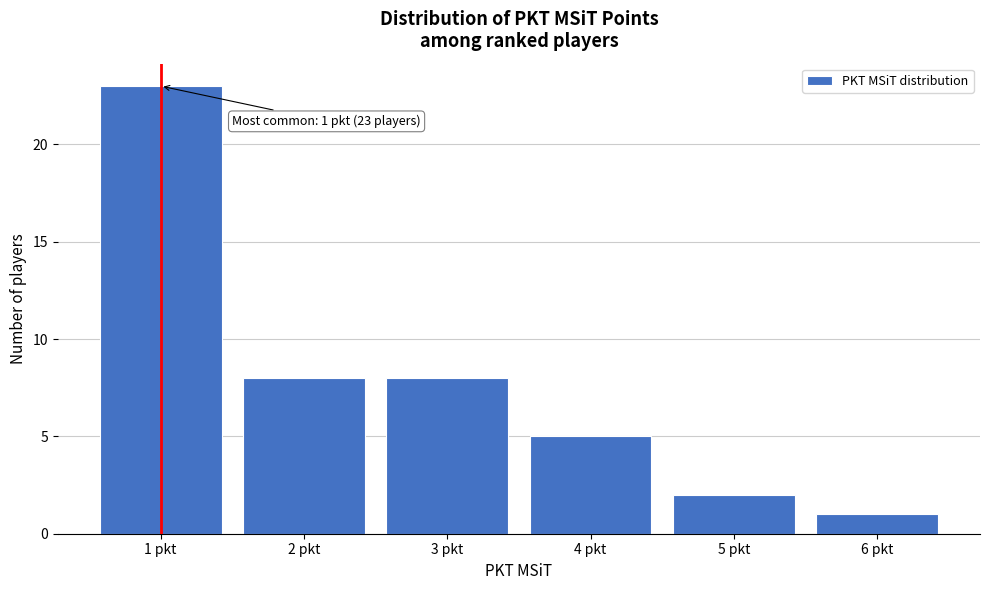

Reading left to right, transcribe all the data shown in this chart.

23	8	8	5	2	1